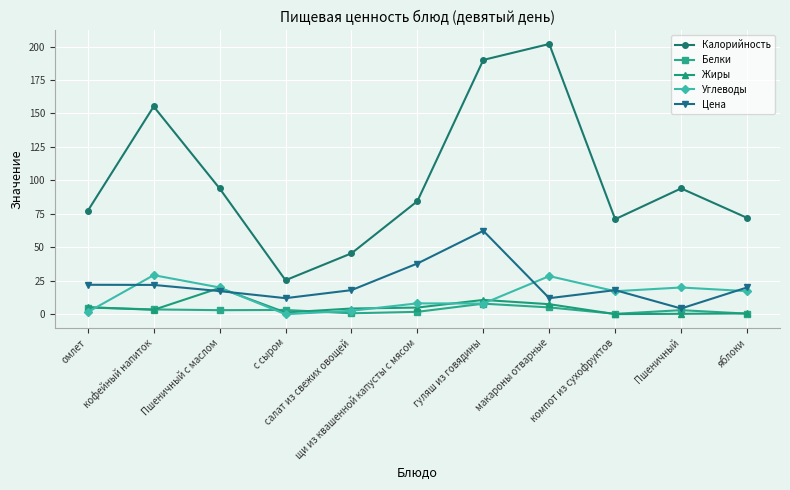

True or false: Калорийность and Углеводы intersect in this chart.

False